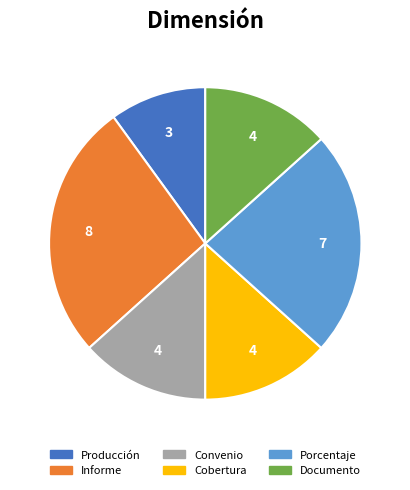

Is it true that Cobertura is 13% of the pie?

True